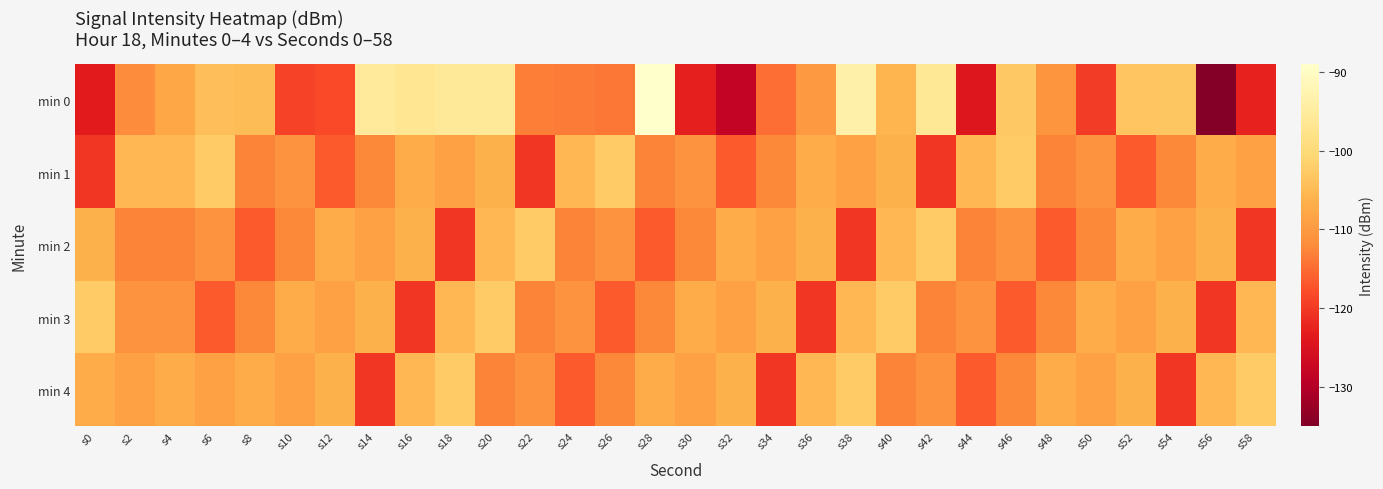

What is the total value across all series at s12?

-557.0